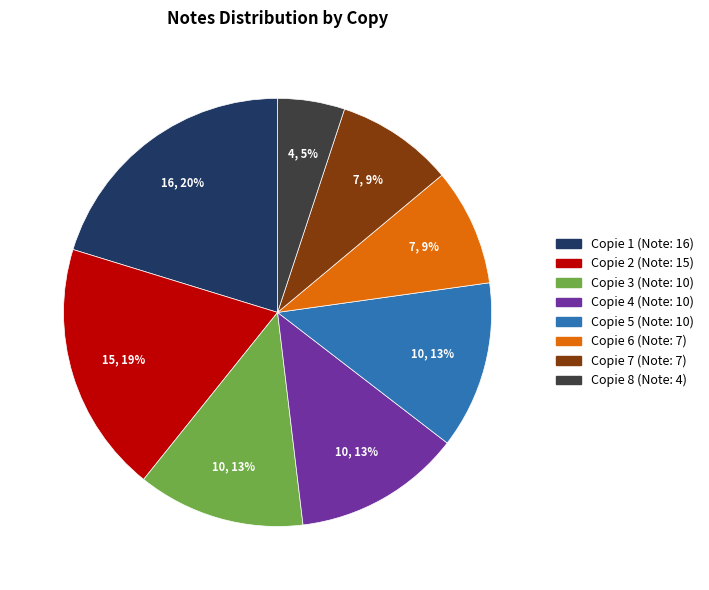

Is there a majority slice in this chart?

No